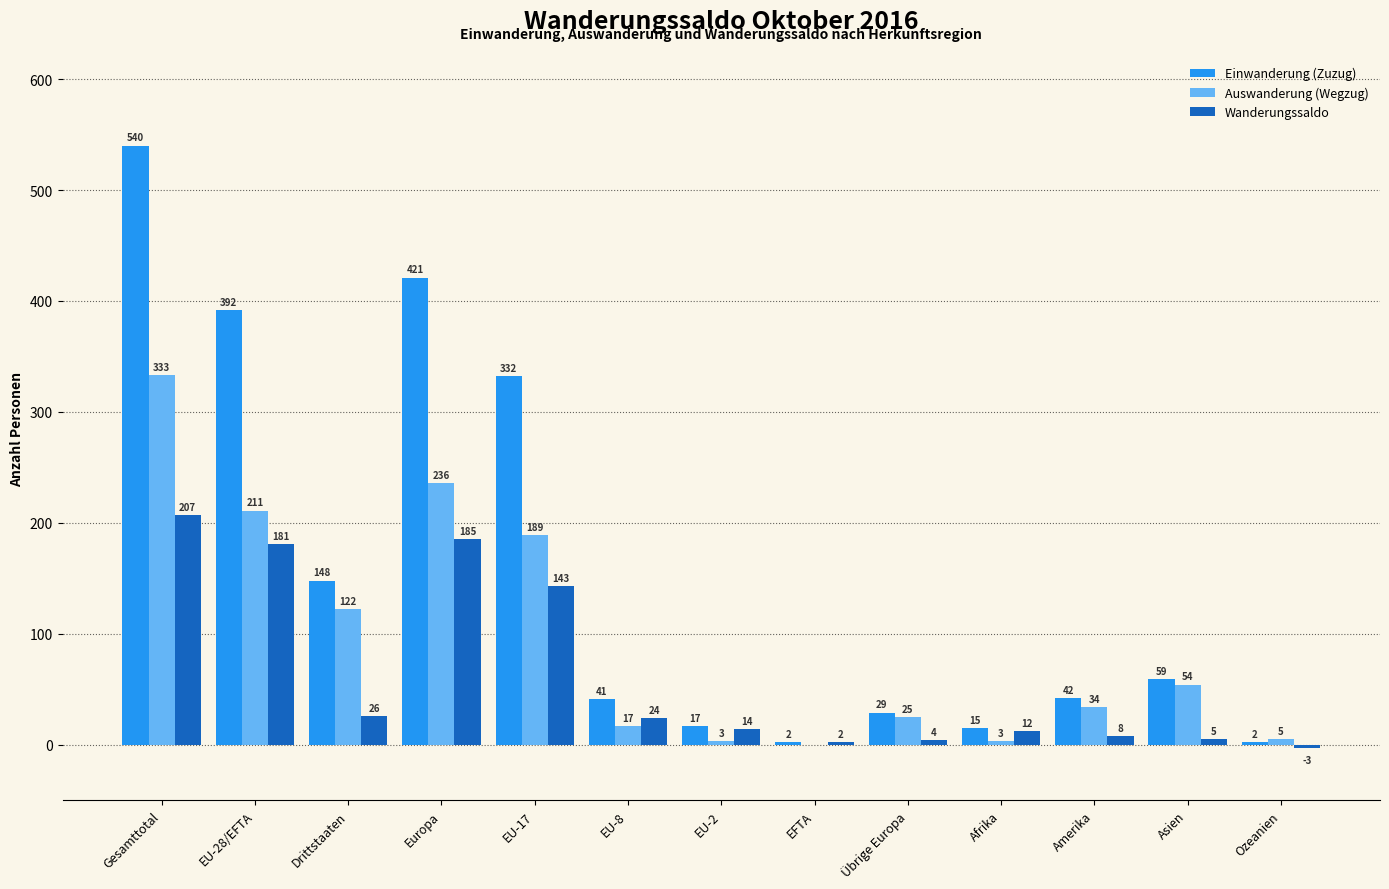

What is the total value across all series at EU-28/EFTA?

784